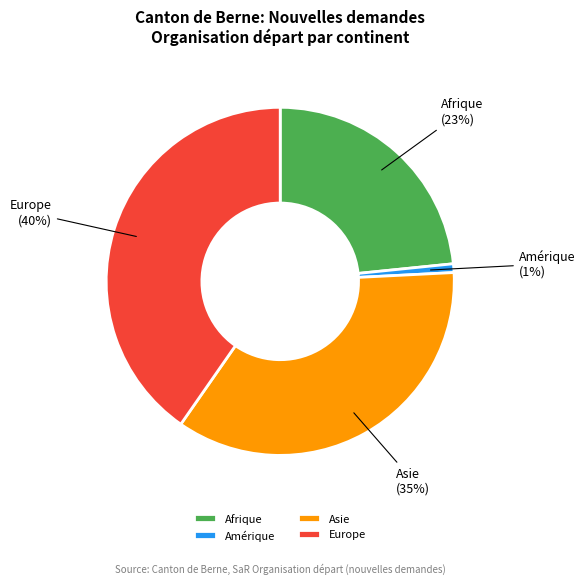

What is the ratio of the value at Asie to the value at Europe?

0.9